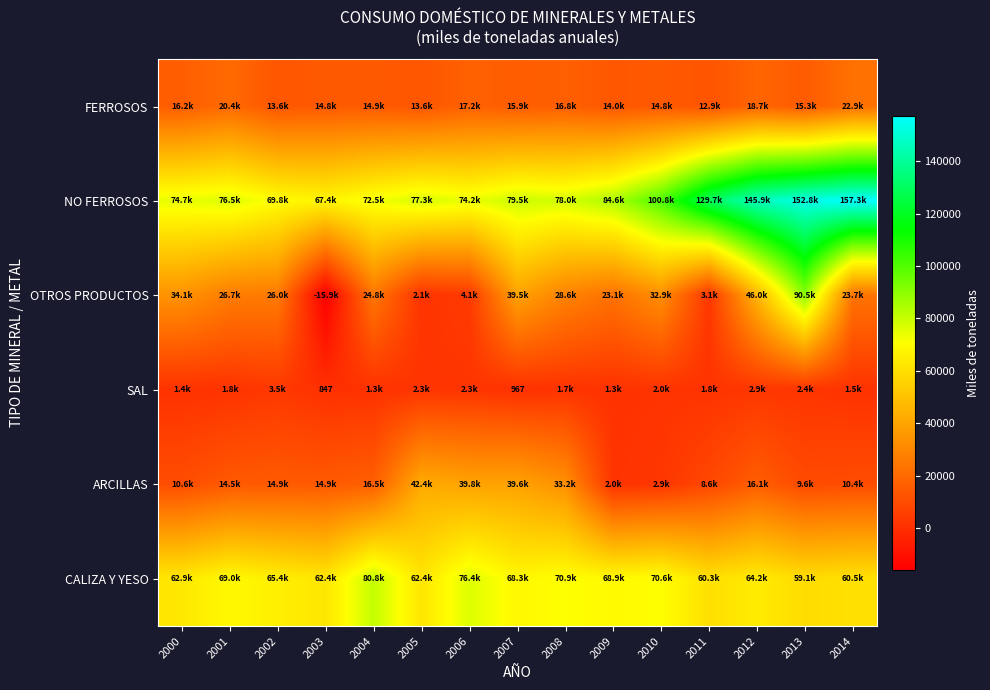

Is it true that FERROSOS equals 12883.8 at 2011?

True